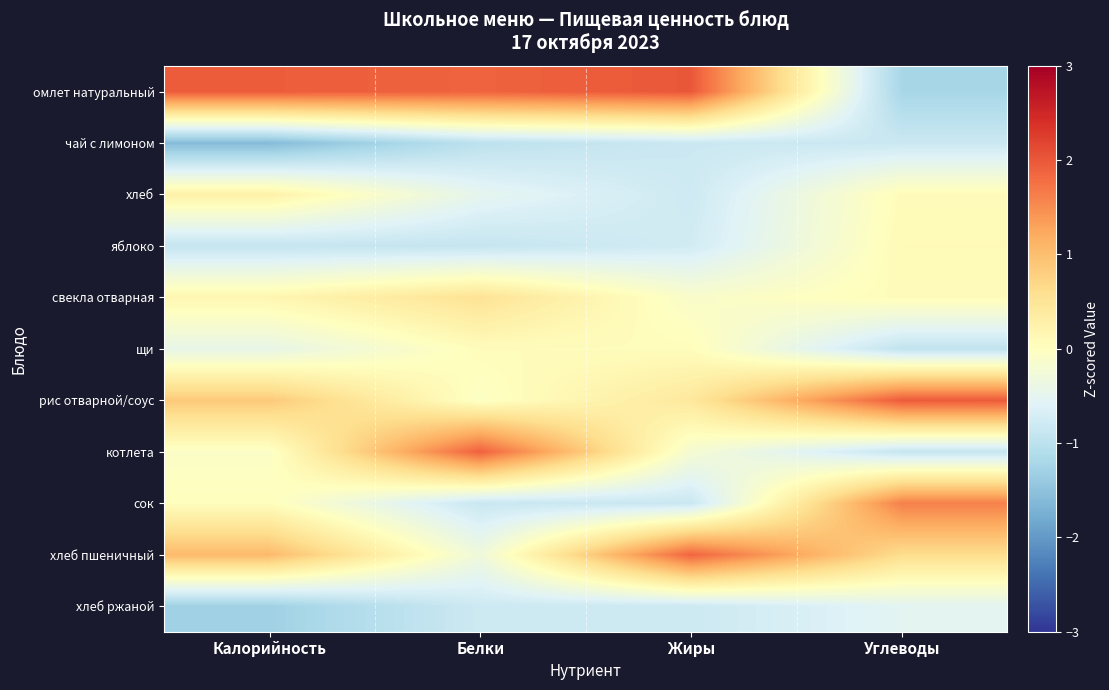

At which category does the chart reach its minimum across all series?

Калорийность